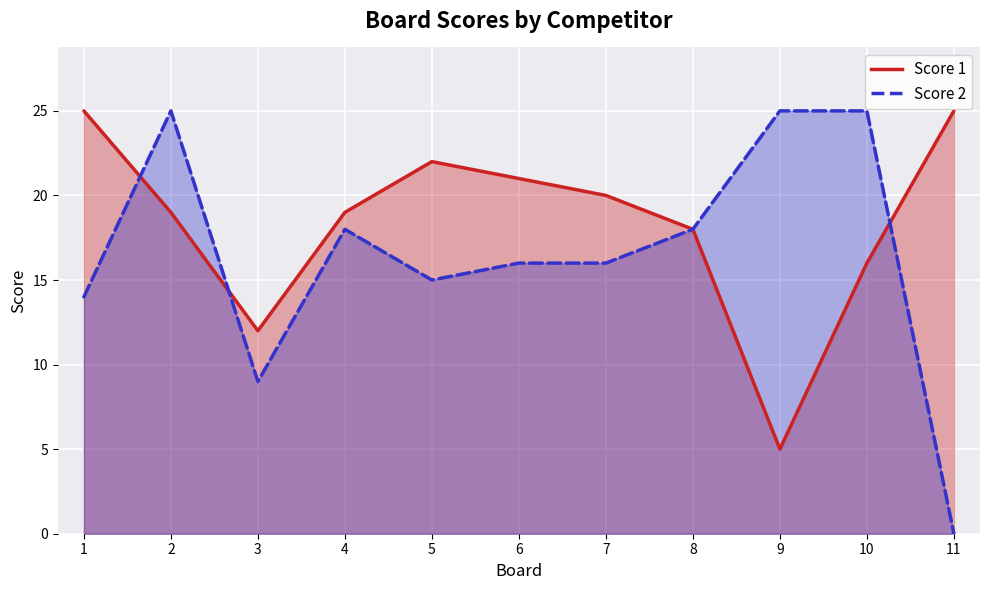

Is it true that Score 1 equals 5 at 9?

True